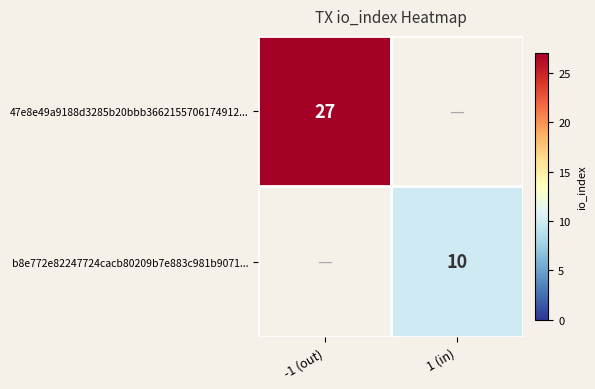

Count the number of categories in the chart.

2